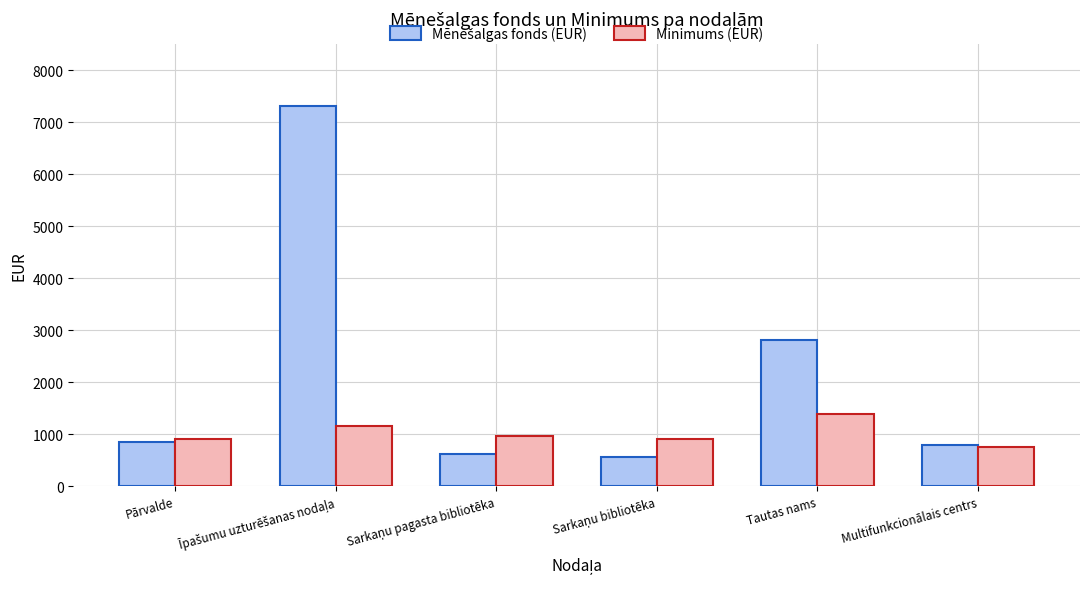

At which label does Minimums (EUR) reach its minimum?

Multifunkcionālais centrs